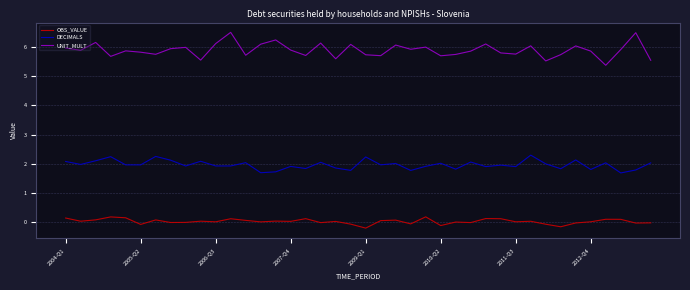

Reading left to right, what are all the values shown in this chart?

OBS_VALUE: 0.1	0.0	0.1	0.2	0.1	-0.1	0.1	-0.0	-0.0	0.0	0.0	0.1	0.1	0.0	0.0	0.0	0.1	-0.0	0.0	-0.1	-0.2	0.1	0.1	-0.1	0.2	-0.1	0.0	-0.0	0.1	0.1	0.0	0.0	-0.1	-0.2	-0.0	0.0	0.1	0.1	-0.0	-0.0
DECIMALS: 2.1	2.0	2.1	2.2	2.0	2.0	2.3	2.1	1.9	2.1	1.9	1.9	2.0	1.7	1.7	1.9	1.8	2.1	1.9	1.8	2.2	2.0	2.0	1.8	1.9	2.0	1.8	2.1	1.9	2.0	1.9	2.3	2.0	1.8	2.1	1.8	2.0	1.7	1.8	2.0
UNIT_MULT: 6.0	5.9	6.2	5.7	5.9	5.8	5.8	5.9	6.0	5.6	6.1	6.5	5.7	6.1	6.2	5.9	5.7	6.1	5.6	6.1	5.7	5.7	6.1	5.9	6.0	5.7	5.7	5.9	6.1	5.8	5.8	6.0	5.5	5.7	6.0	5.9	5.4	5.9	6.5	5.5